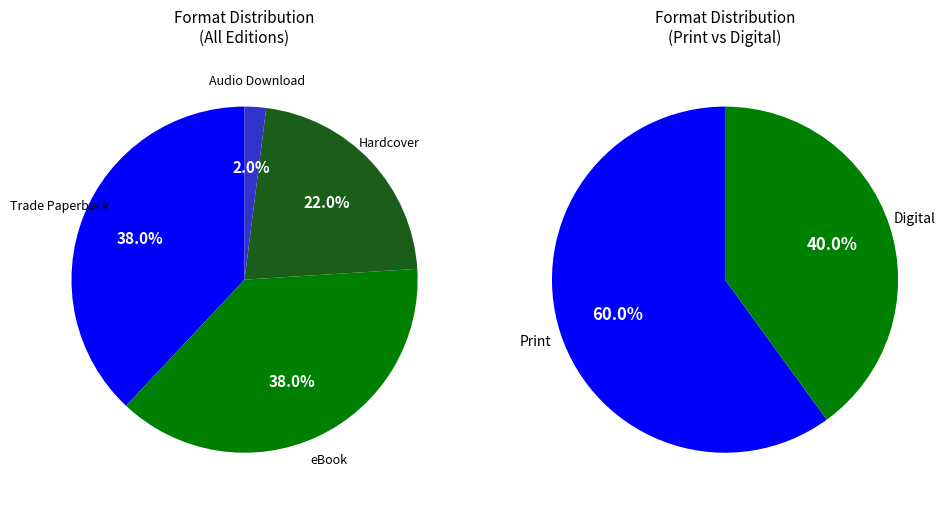

What is the total percentage of Trade Paperback and Audio Download?

40.0%